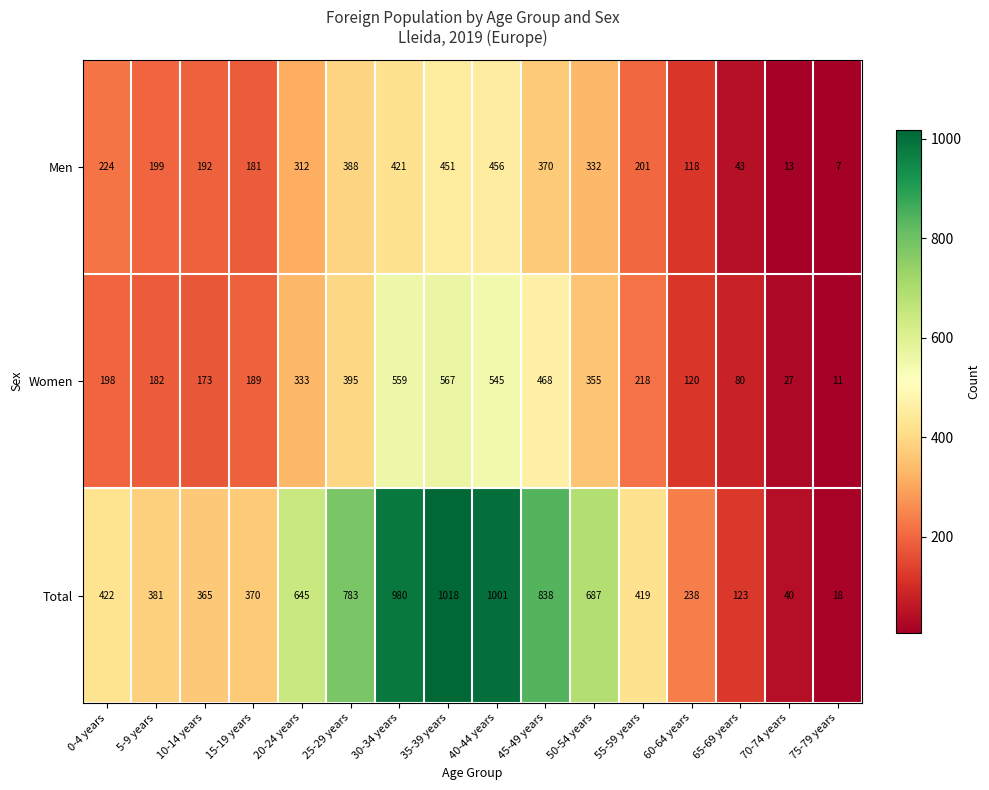

What is the maximum value for Men?

456